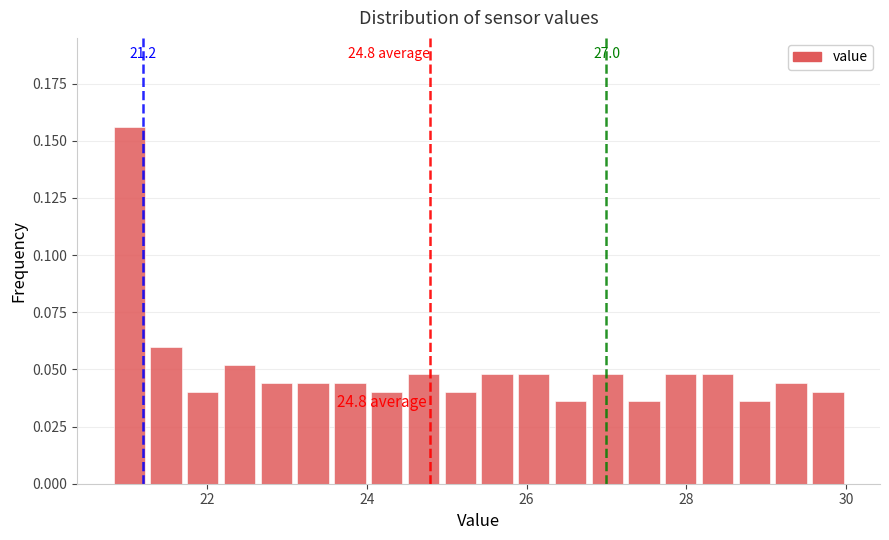

Around what value on the x-axis is the tallest bar? Give the approximate position of its centre, as read against the axis.

21.0